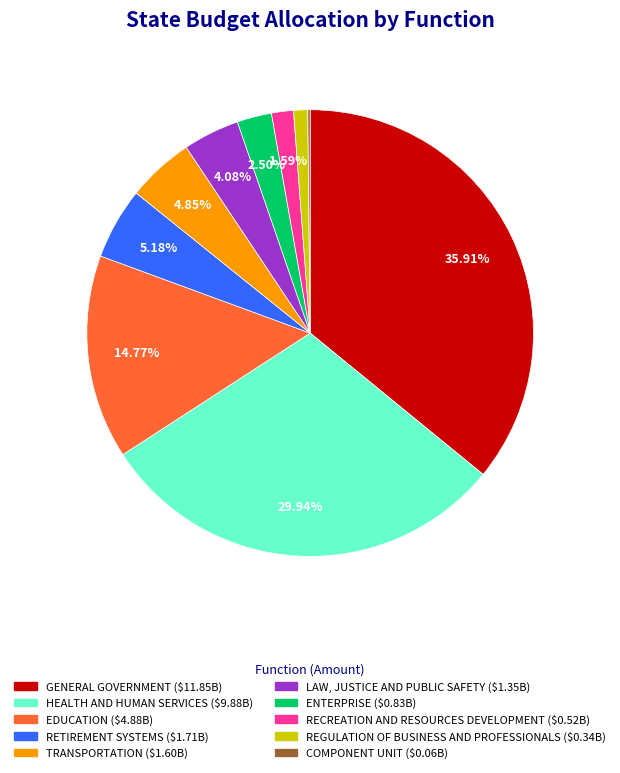

To the nearest percent, what is the combined percentage of LAW, JUSTICE AND PUBLIC SAFETY and RETIREMENT SYSTEMS?

9%